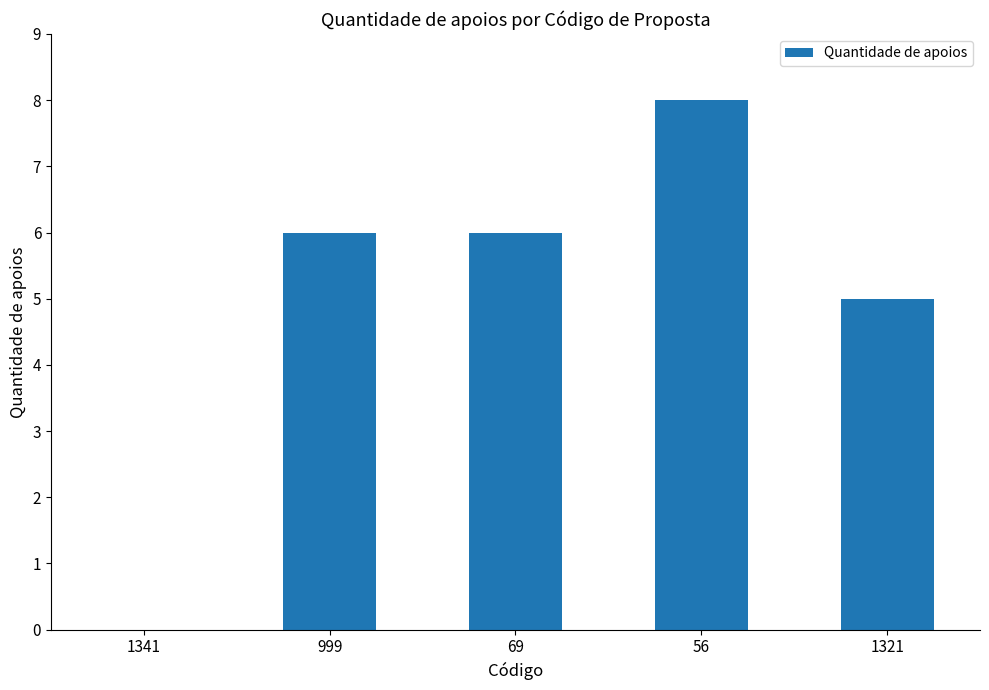

What is the sum of all values?

25